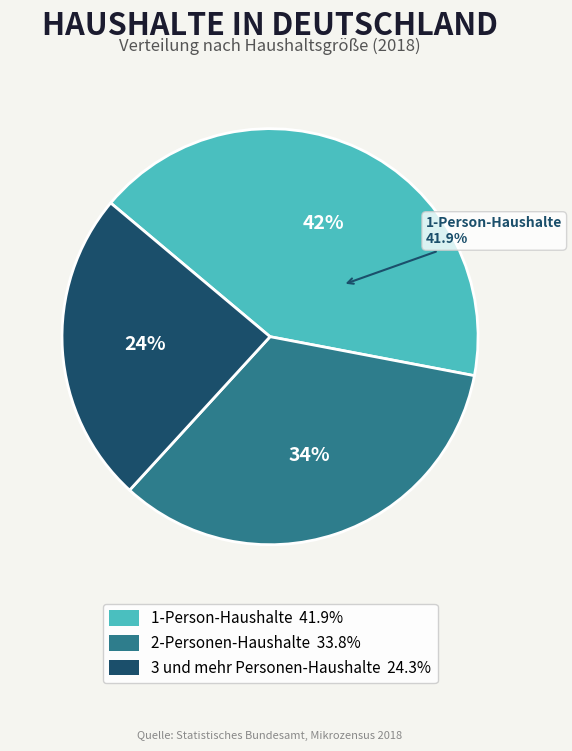

How many segments does this pie chart have?

3